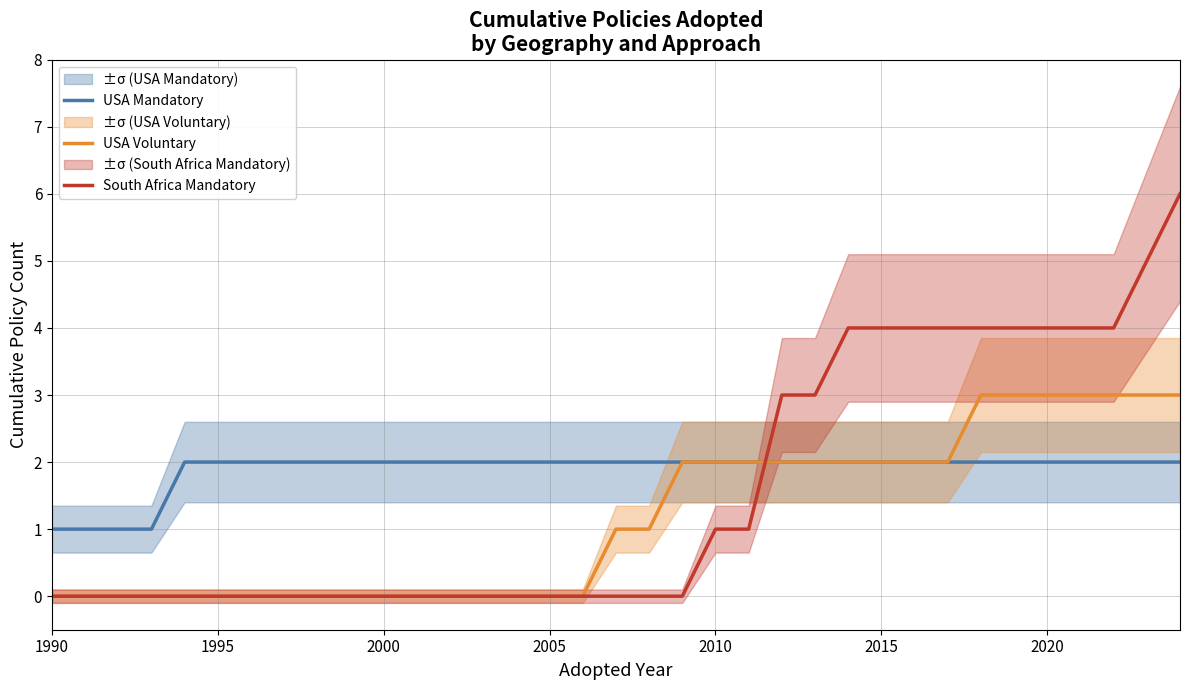

What is the maximum value shown in the chart?

6